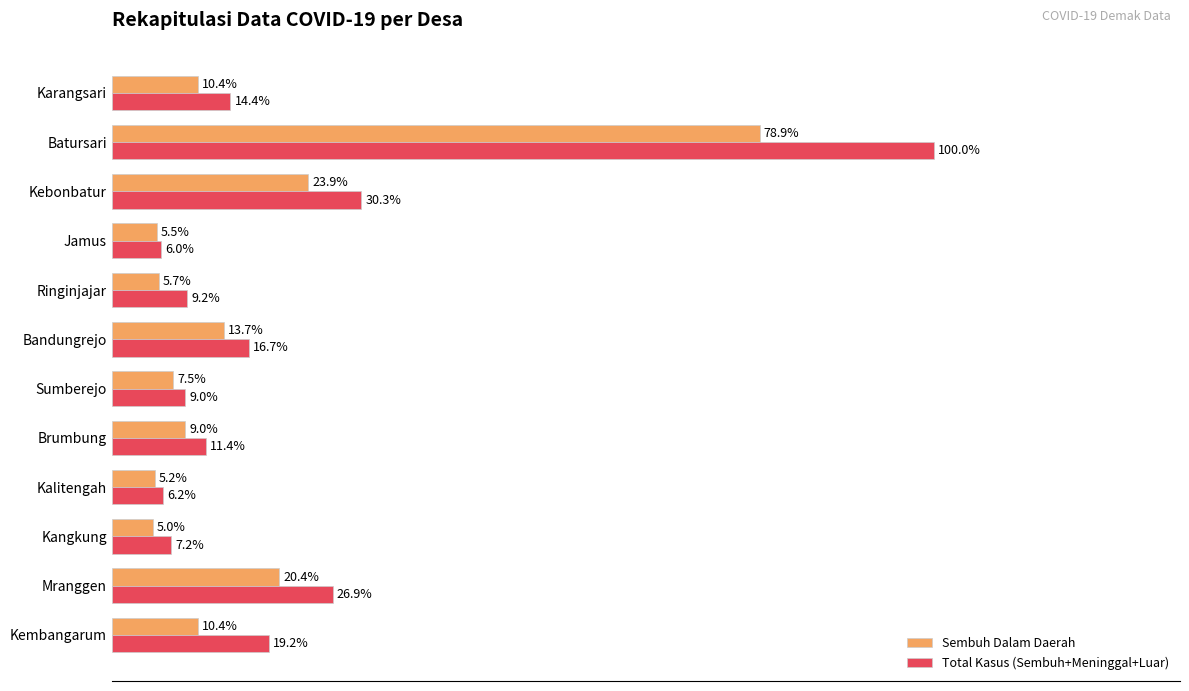

Between Sumberejo and Ringinjajar, which series saw the biggest shift?

Sembuh Dalam Daerah